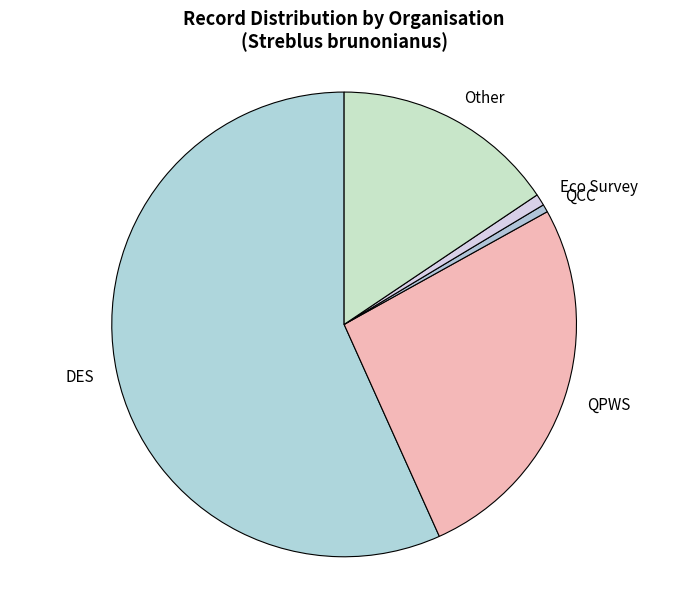

Is the sum of DES and QCC greater than half?

Yes